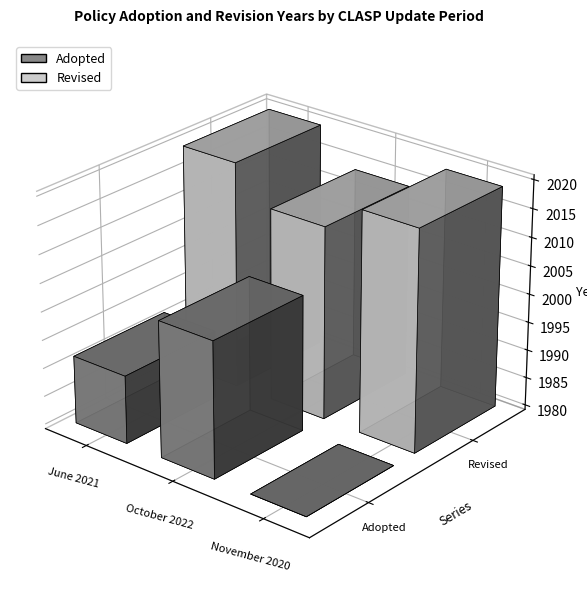

The Revised series shows 3242 at November 2020. True or false?

False